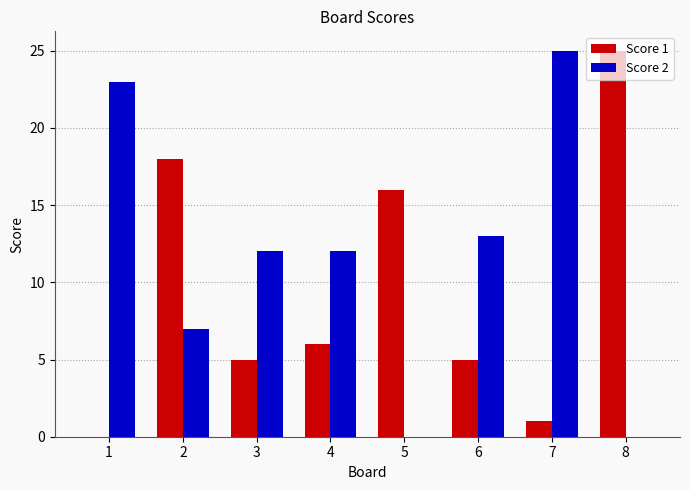

What is the approximate value of Score 1 at 4?

6